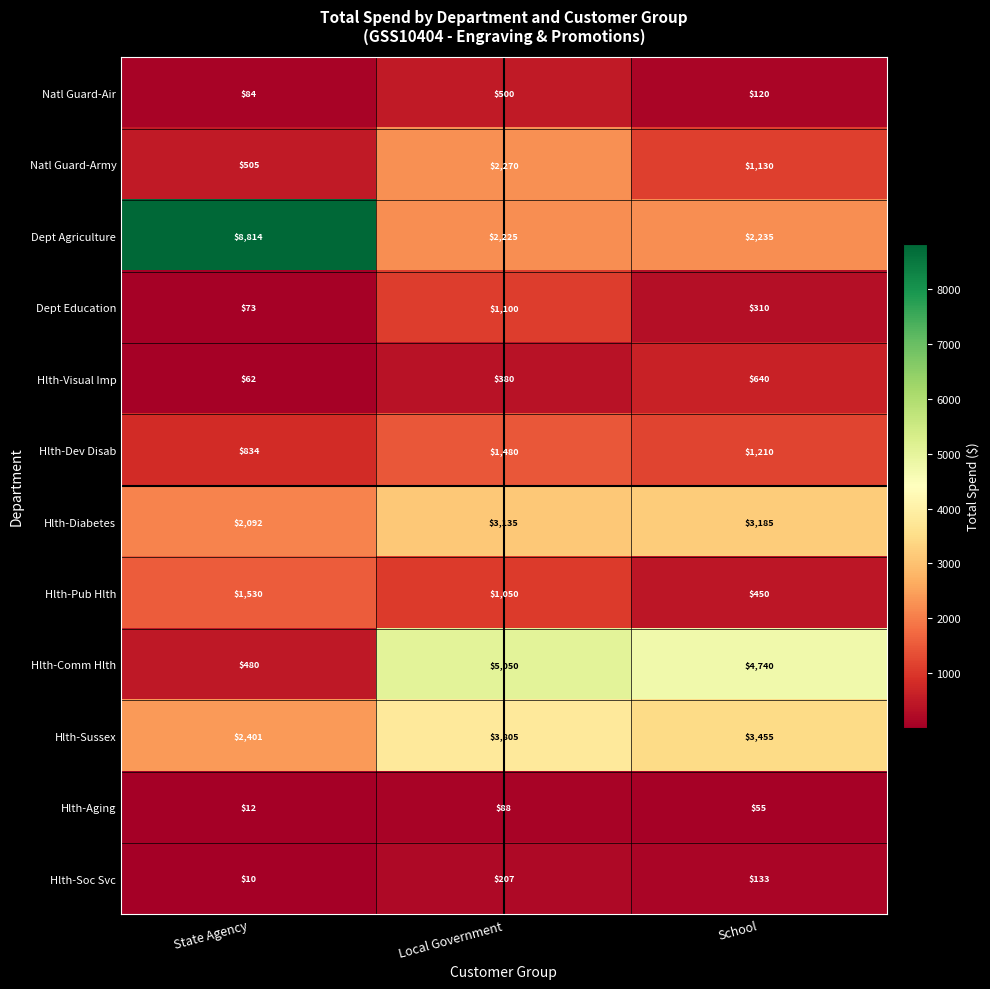

What is the difference between the maximum and minimum values in the Natl Guard-Air series?

416